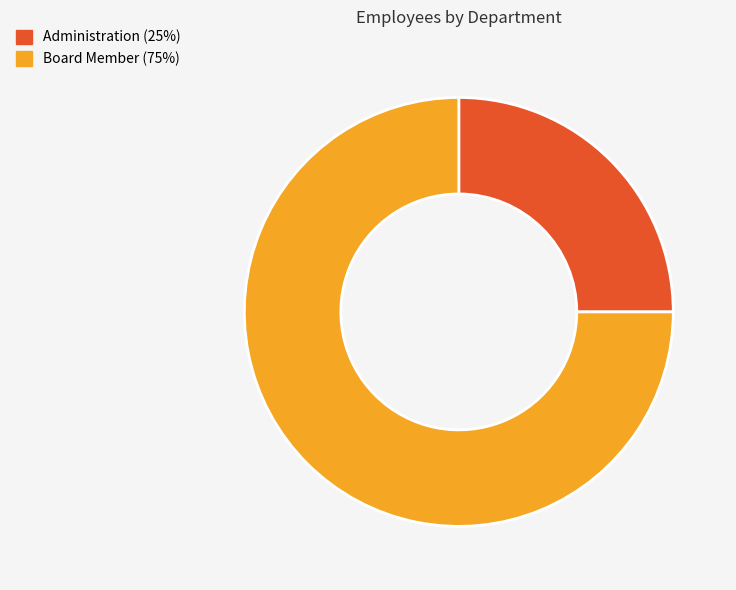

Is it true that Administration is 15% of the pie?

False